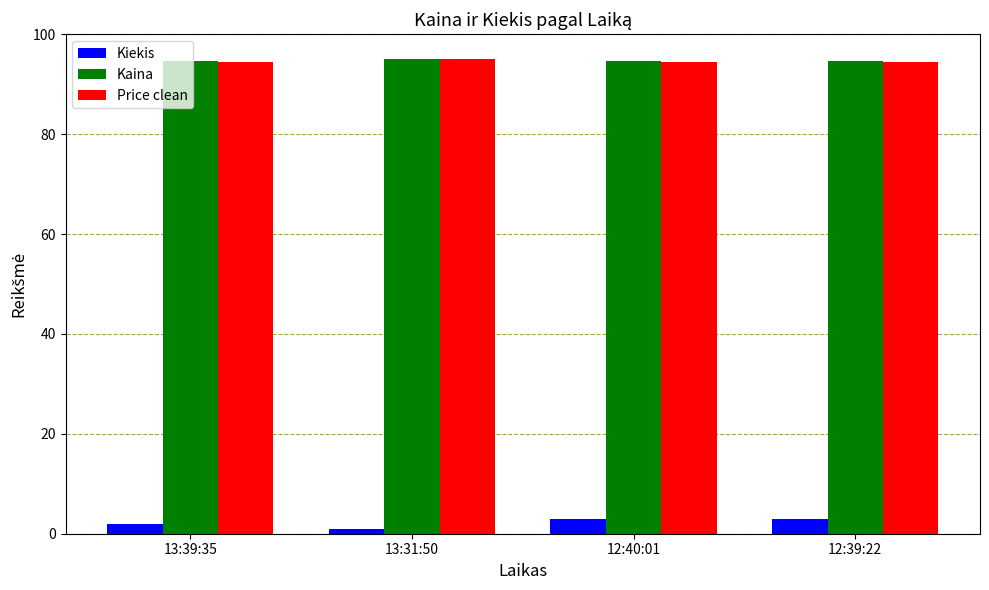

The Price clean series shows 94.5 at 12:39:22. True or false?

True